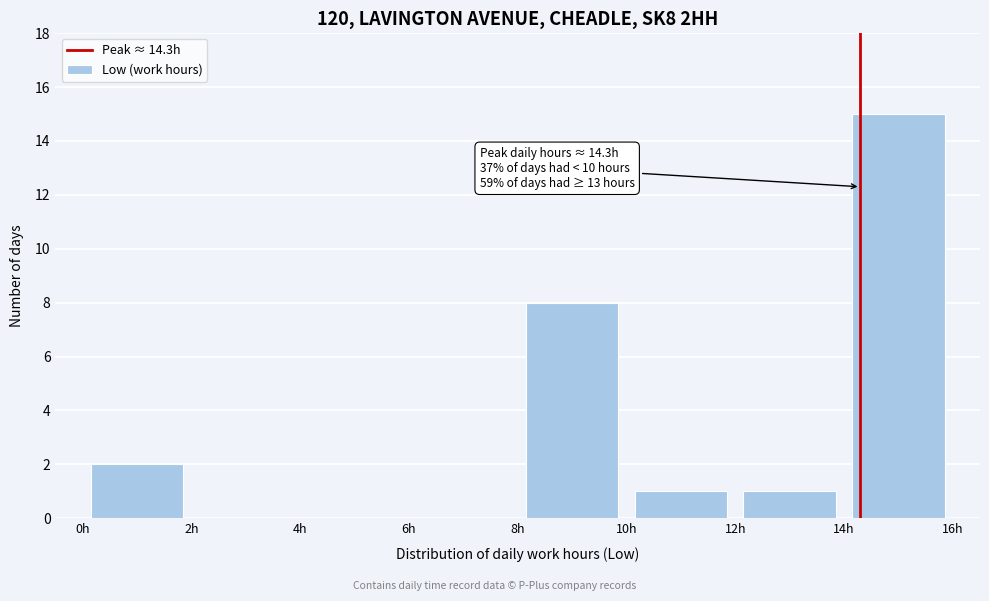

Which range on the x-axis has the tallest bar?

14 to 16